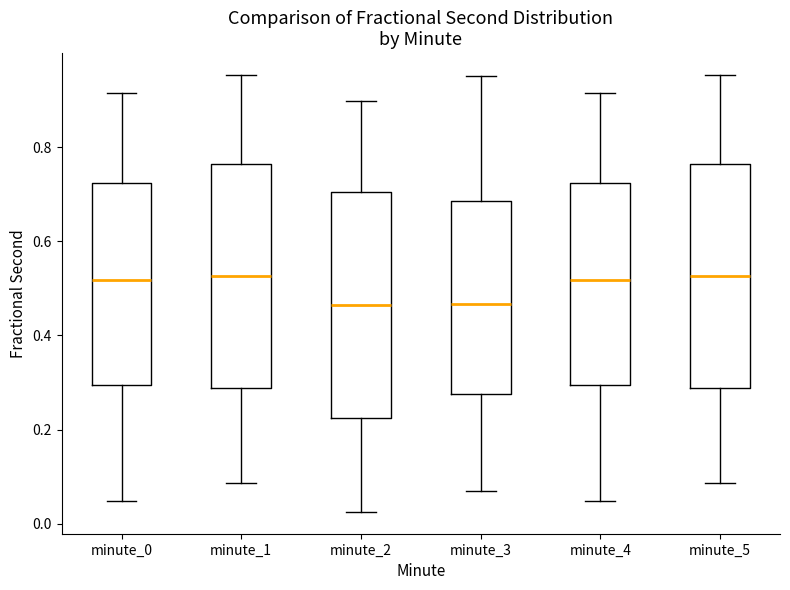

Reading left to right, read every box against the y-axis: the position of its median line, the range the box covers, and the ends of its whiskers. The values are not printed on the chart, so give them approximately, as read against the axis.

minute_0: median 0.52, box 0.30 to 0.72, whiskers 0.04 to 0.92
minute_1: median 0.52, box 0.28 to 0.76, whiskers 0.08 to 0.96
minute_2: median 0.46, box 0.22 to 0.70, whiskers 0.02 to 0.90
minute_3: median 0.46, box 0.28 to 0.68, whiskers 0.08 to 0.96
minute_4: median 0.52, box 0.30 to 0.72, whiskers 0.04 to 0.92
minute_5: median 0.52, box 0.28 to 0.76, whiskers 0.08 to 0.96